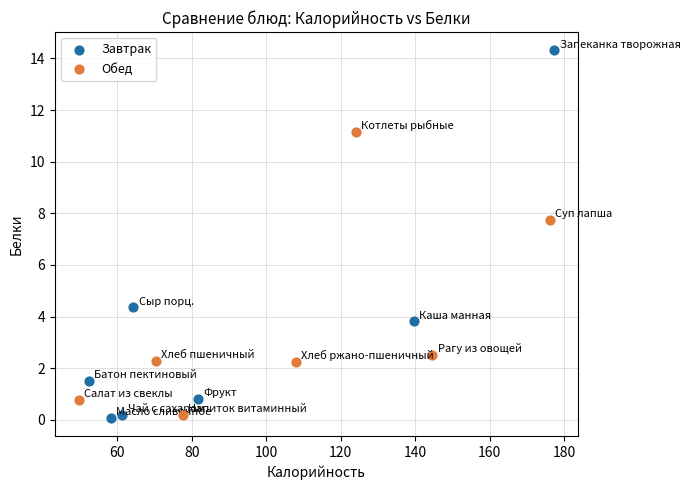

What are all the series names shown in the legend?

Завтрак, Обед